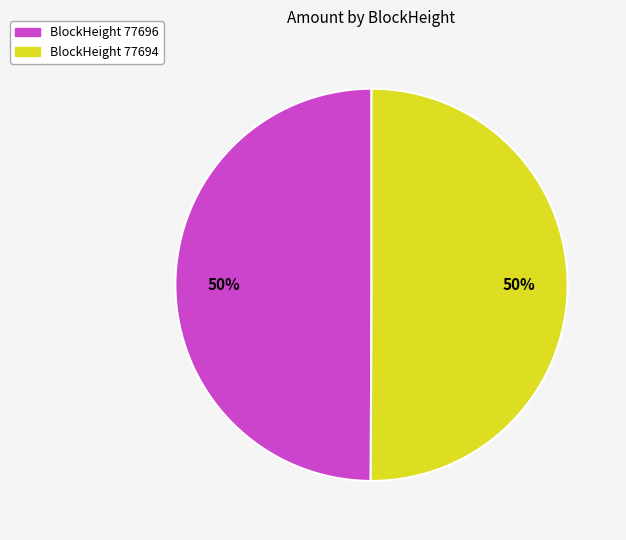

To the nearest percent, what is the average slice percentage?

50%